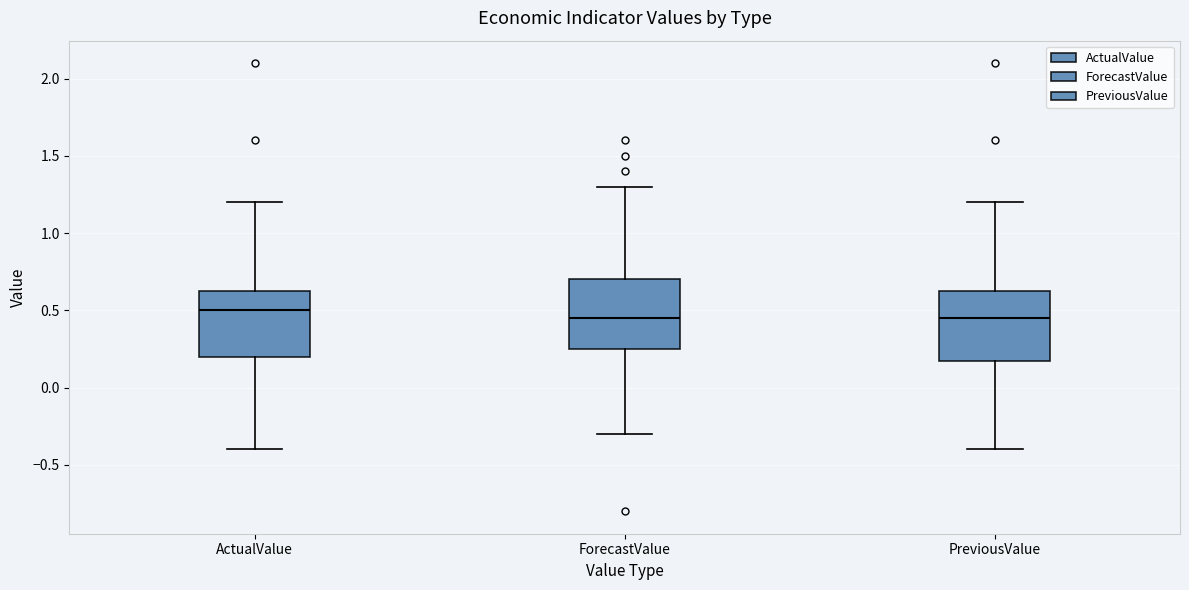

Reading left to right, read every box against the y-axis: the position of its median line, the range the box covers, and the ends of its whiskers. The values are not printed on the chart, so give them approximately, as read against the axis.

ActualValue: median 0.50, box 0.20 to 0.65, whiskers -0.40 to 1.20
ForecastValue: median 0.45, box 0.25 to 0.70, whiskers -0.30 to 1.30
PreviousValue: median 0.45, box 0.20 to 0.65, whiskers -0.40 to 1.20